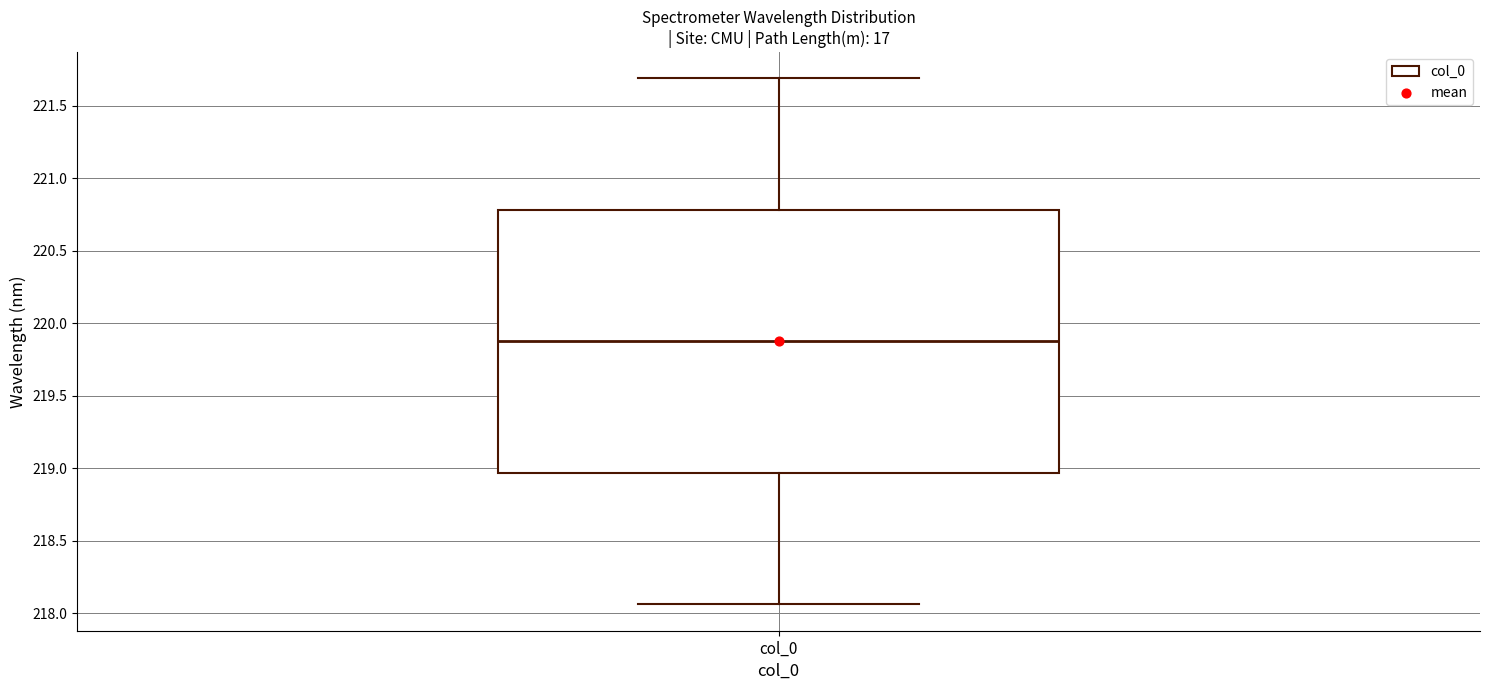

Where does the lower whisker of the box for col_0 end on the y-axis? The values are not printed on the chart, so give them approximately, as read against the axis.

218.05